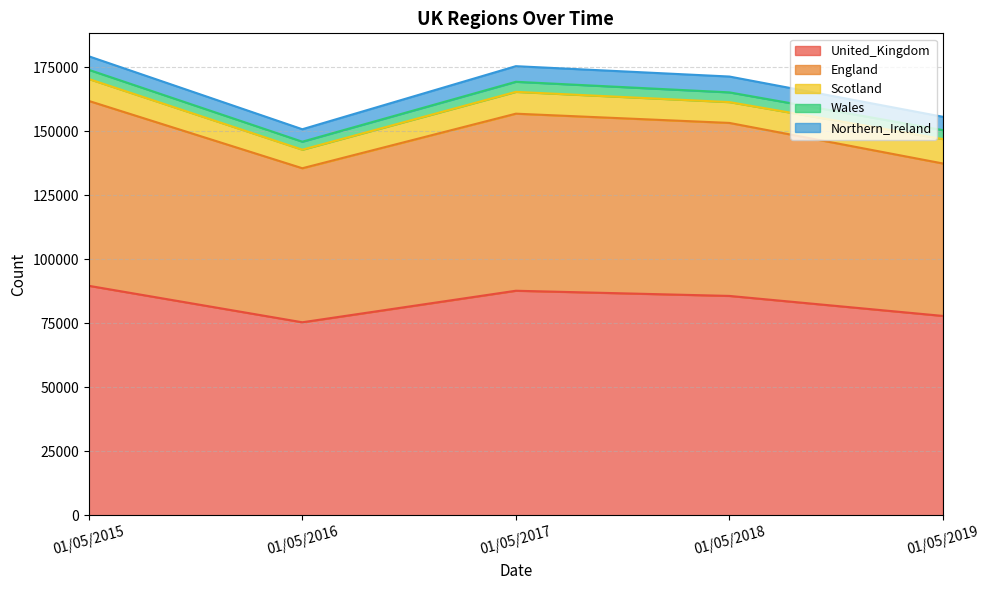

What is the sum of the Scotland values at 01/05/2018 and 01/05/2017?

16664